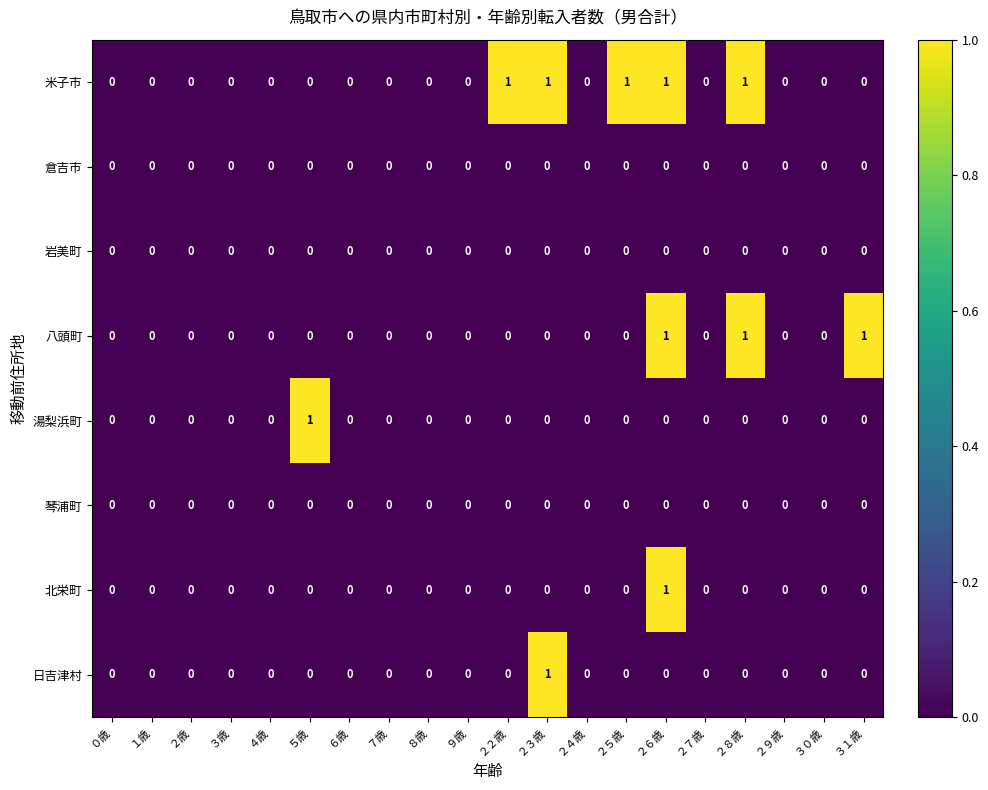

At which category is the sum across all series the highest?

２６歳